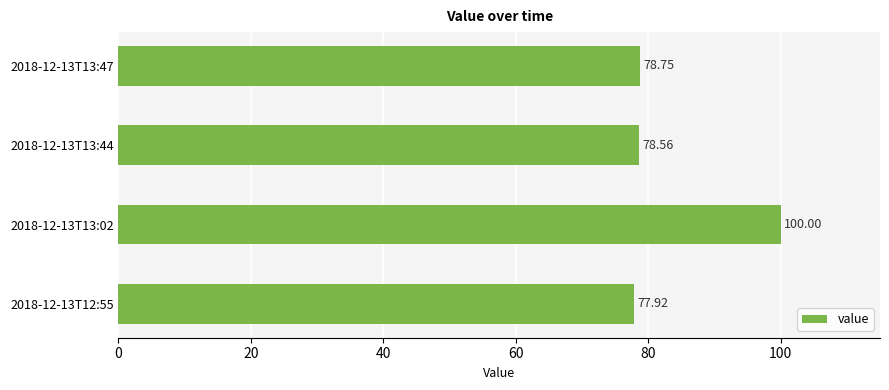

What is the sum of the values at 2018-12-13T13:02 and 2018-12-13T13:47?

178.8